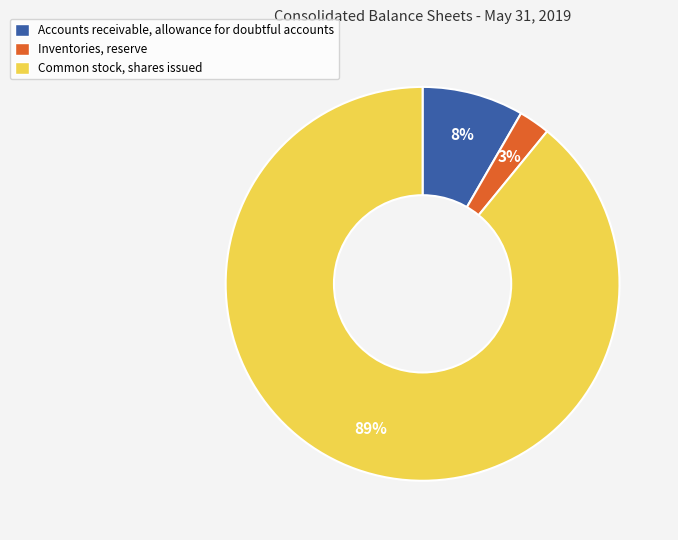

To the nearest percent, what is the difference between the Accounts receivable, allowance for doubtful accounts and Common stock, shares issued slice percentages?

81%